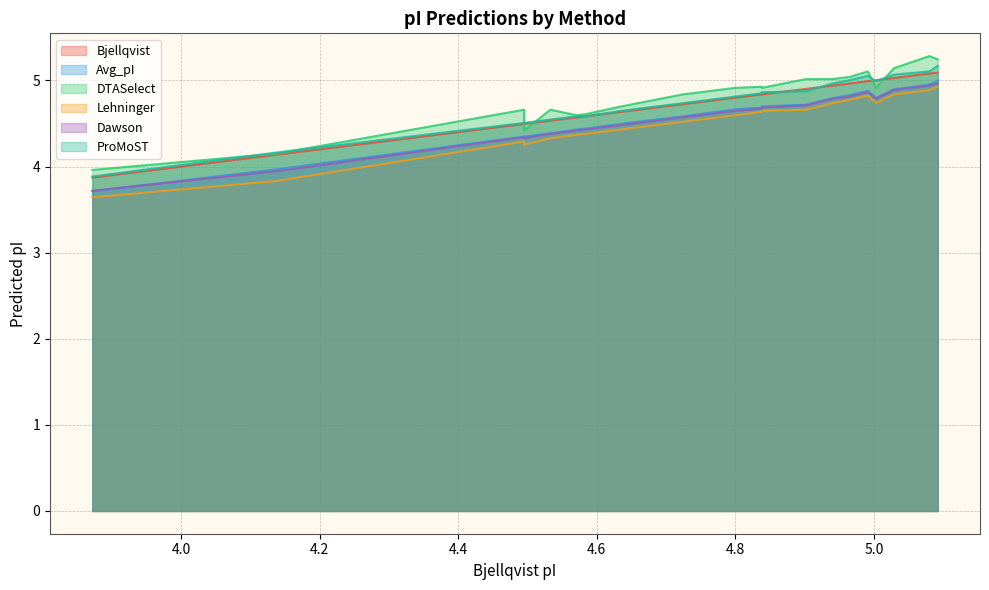

Does the chart display data point markers on the line(s)?

No